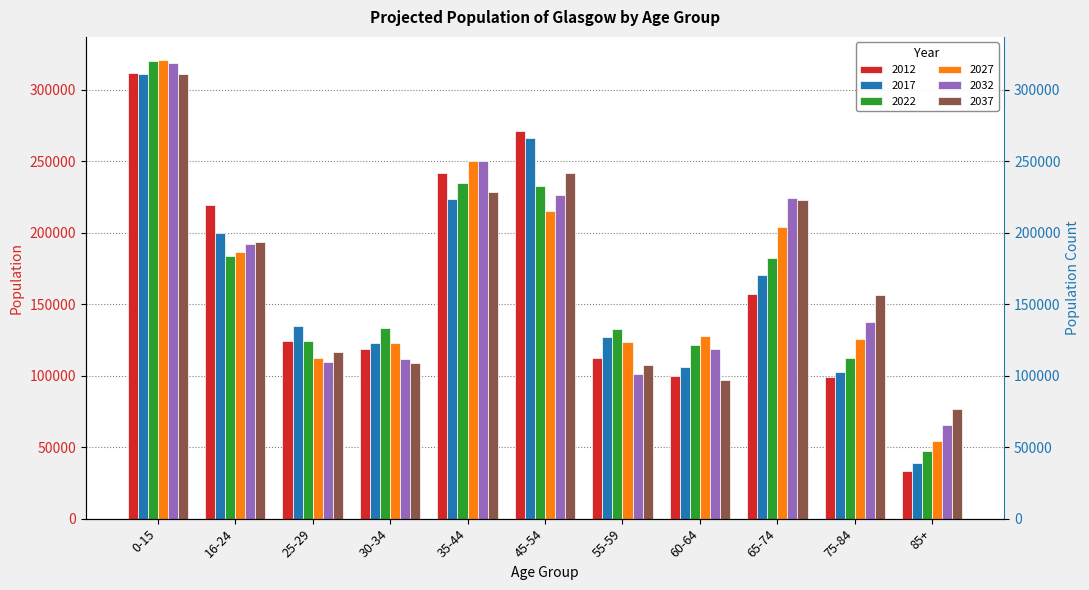

Which series has the largest total across all categories?

2037